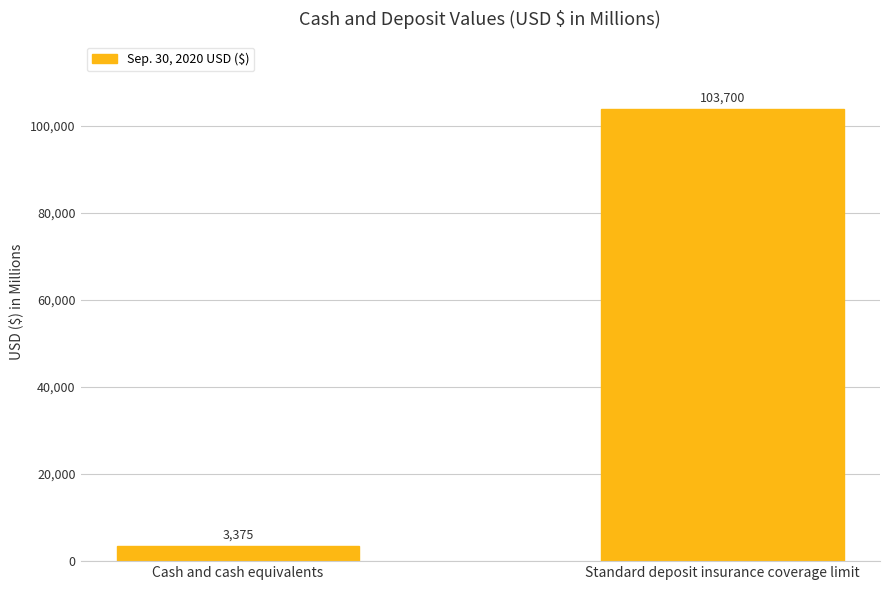

What is the sum of all values?

107075